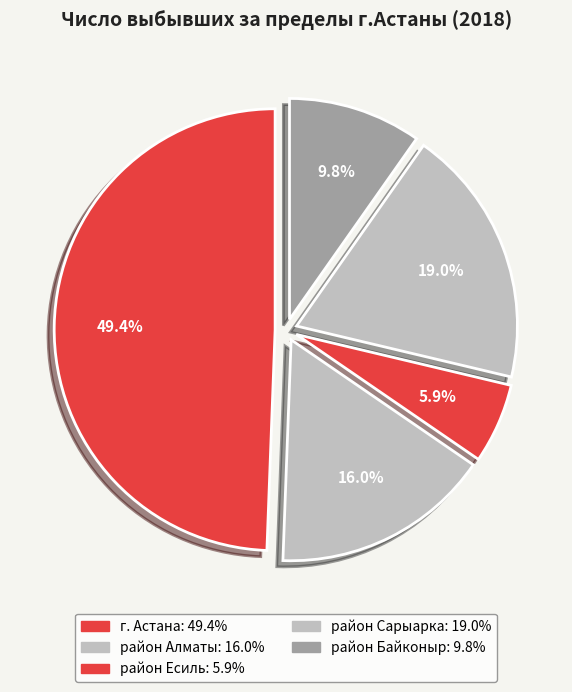

Is there a majority slice in this chart?

No